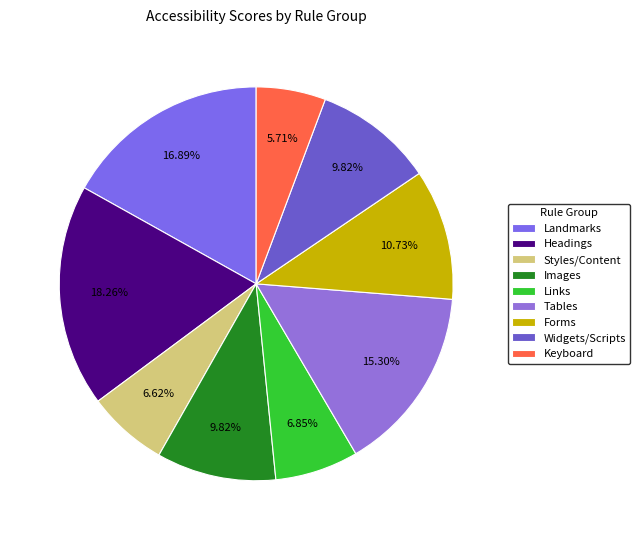

The Keyboard slice represents 16% of the pie. True or false?

False